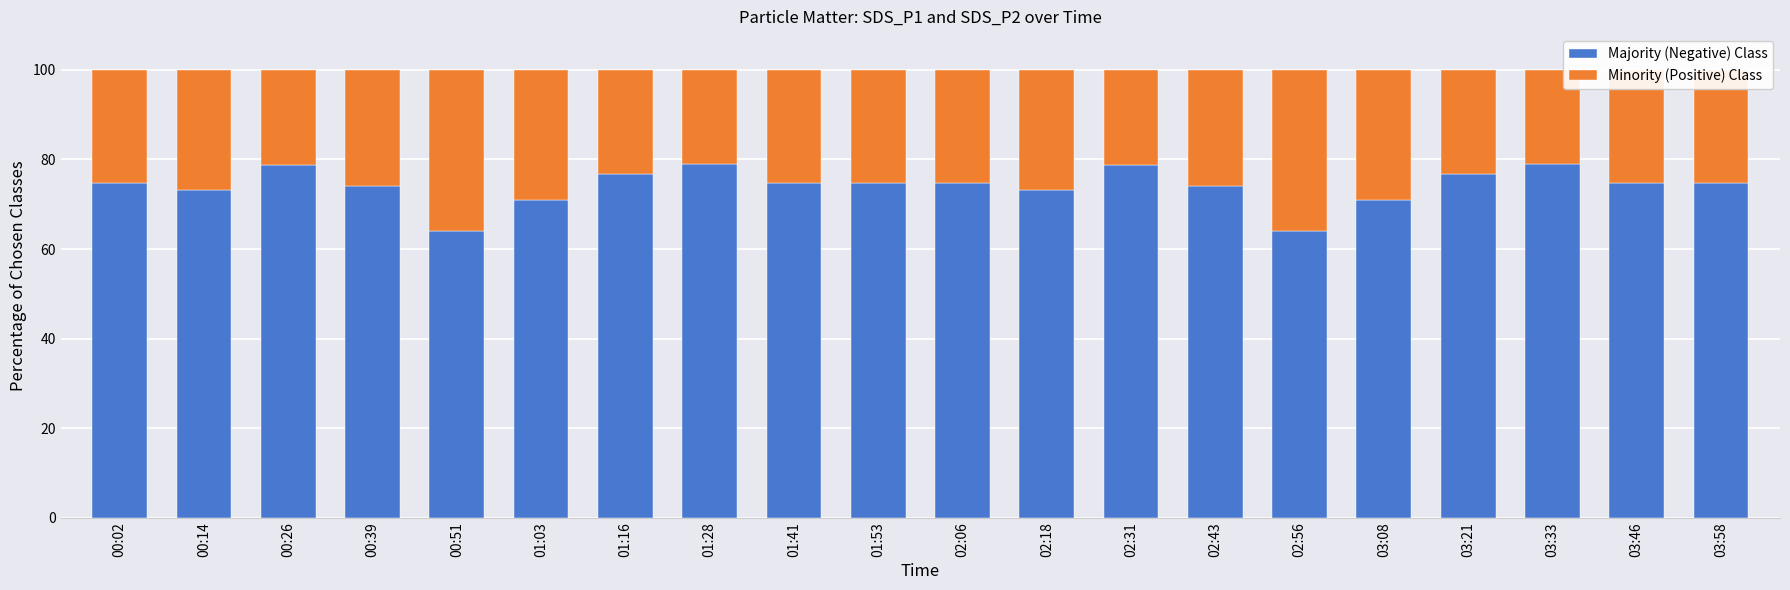

The value of Majority (Negative) Class at 03:08 is 29.1. True or false?

False